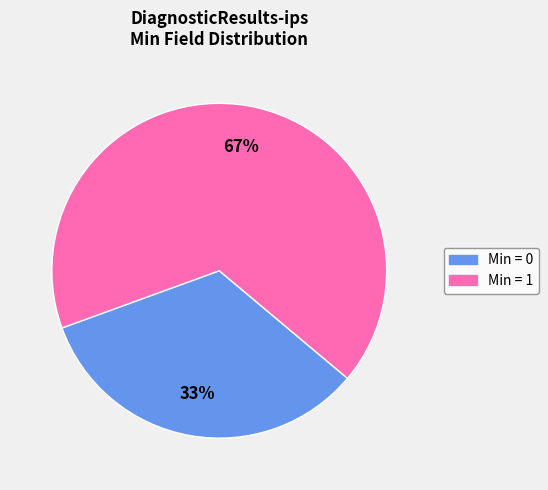

To the nearest percent, what is the average slice percentage?

50%